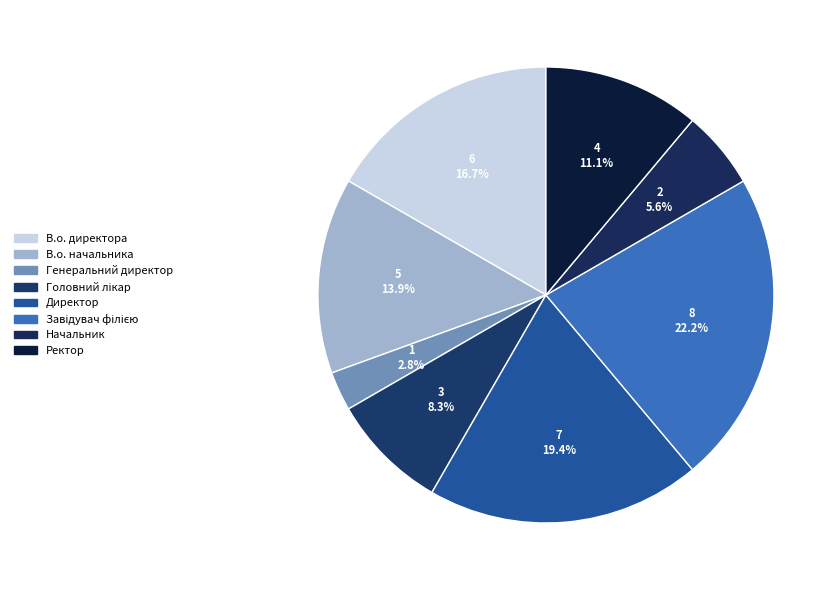

Rank the categories by value from lowest to highest.

Генеральний директор, Начальник, Головний лікар, Ректор, В.о. начальника, В.о. директора, Директор, Завідувач філією